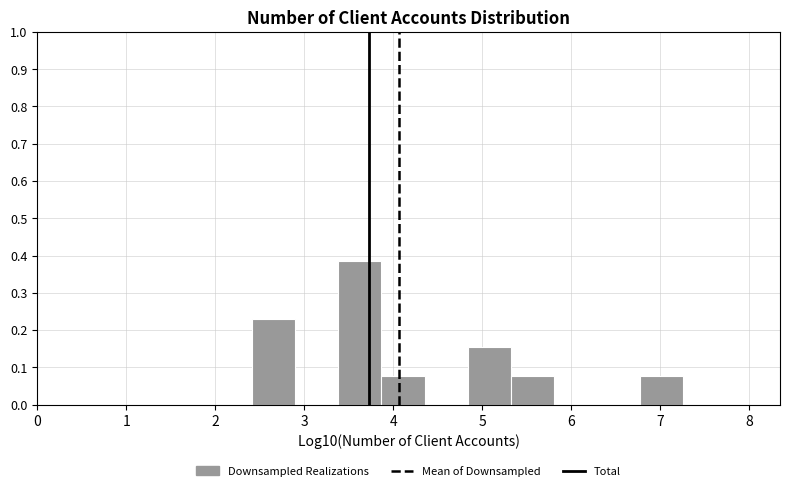

What is the height of the bar covering 5.3 to 5.8 on the x-axis? Neither the bar edges nor the heights are printed on the chart, so give them approximately, as read against the axes.

0.08